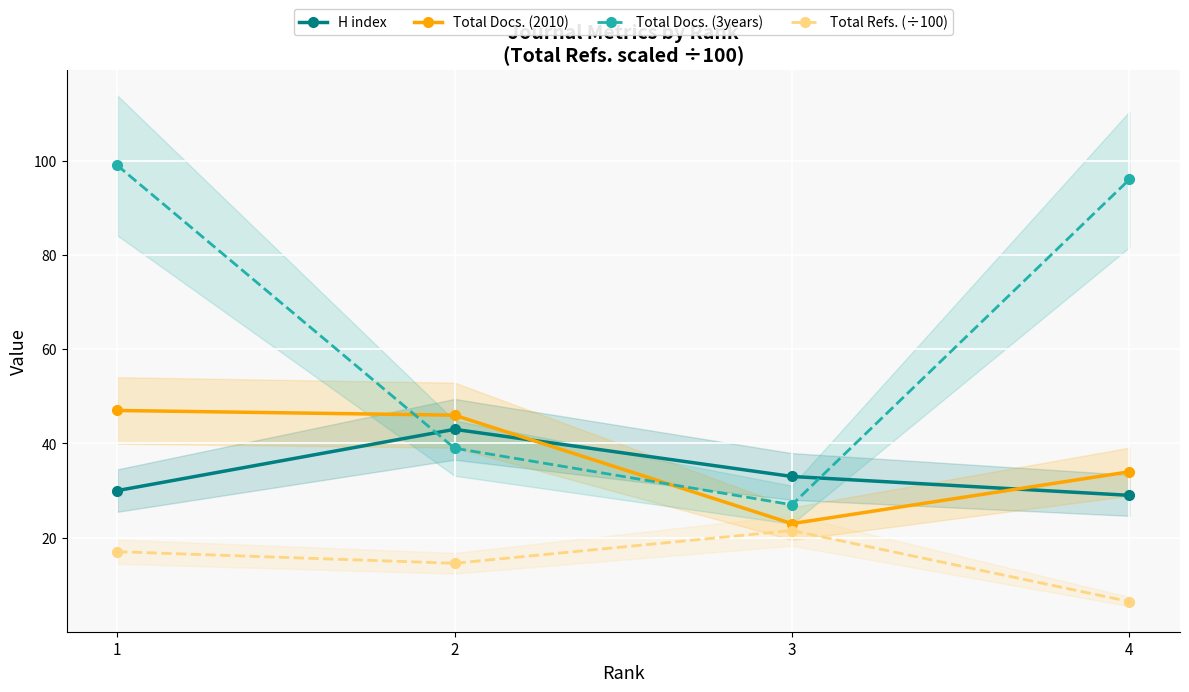

At which label does H index reach its minimum?

4